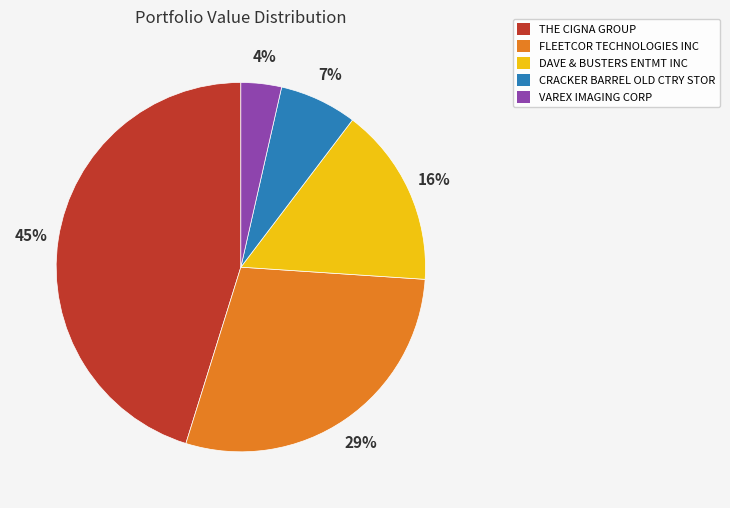

Combined, do DAVE & BUSTERS ENTMT INC and THE CIGNA GROUP account for over 50%?

Yes